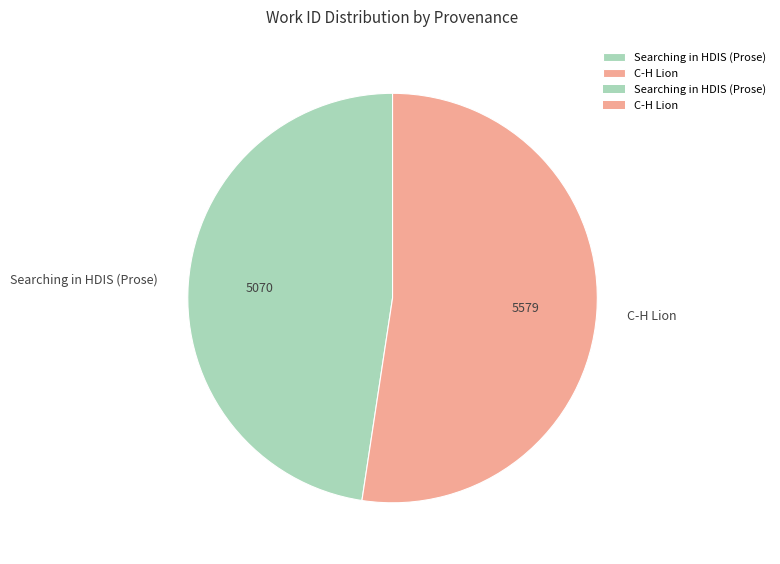

What is the majority slice?

C-H Lion